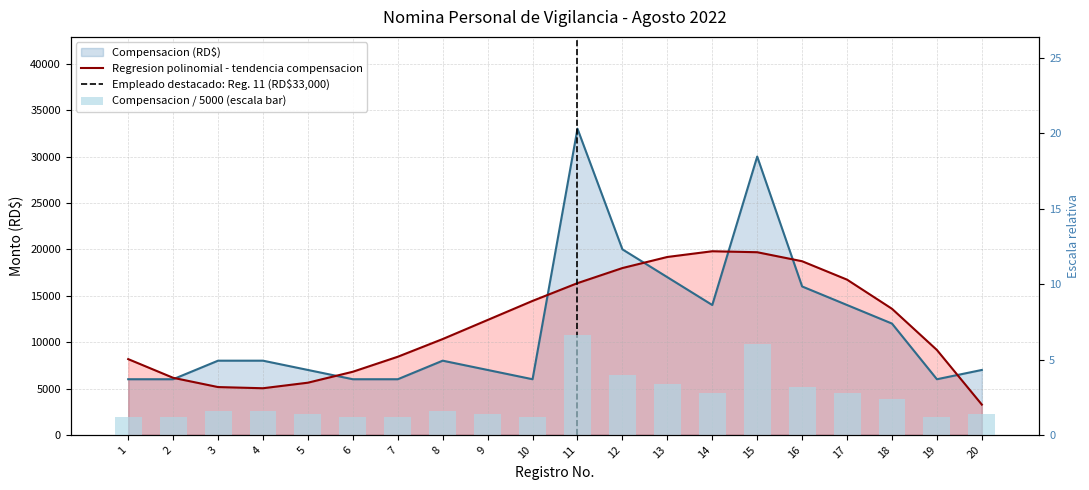

Which has a higher value, 12 or 6?

12